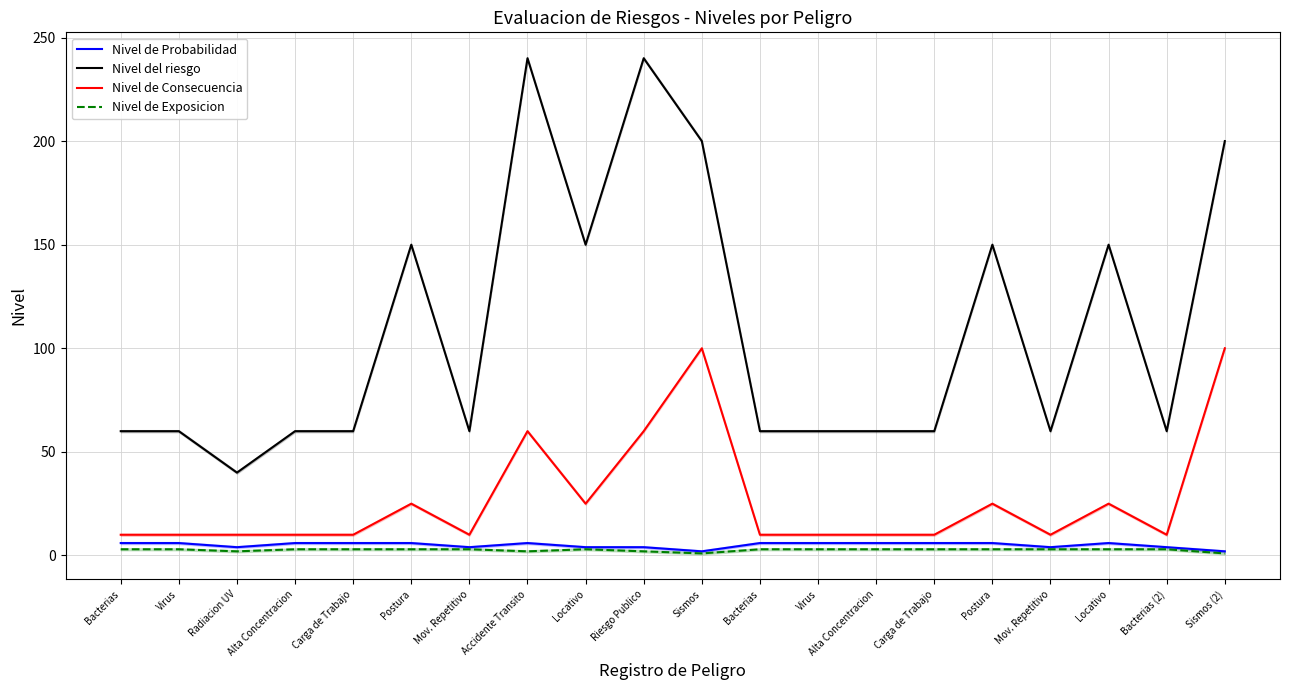

What is the approximate value of Nivel de Probabilidad at Sismos (2)?

2